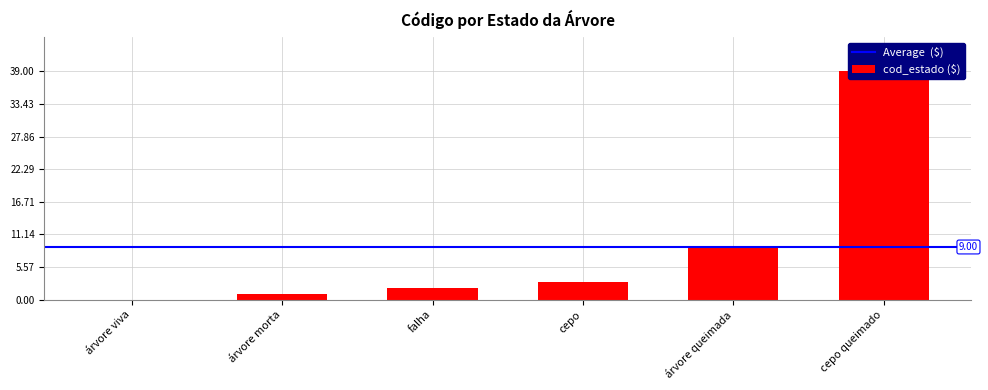

Reading left to right, list all the values displayed in this chart.

0	1	2	3	9	39